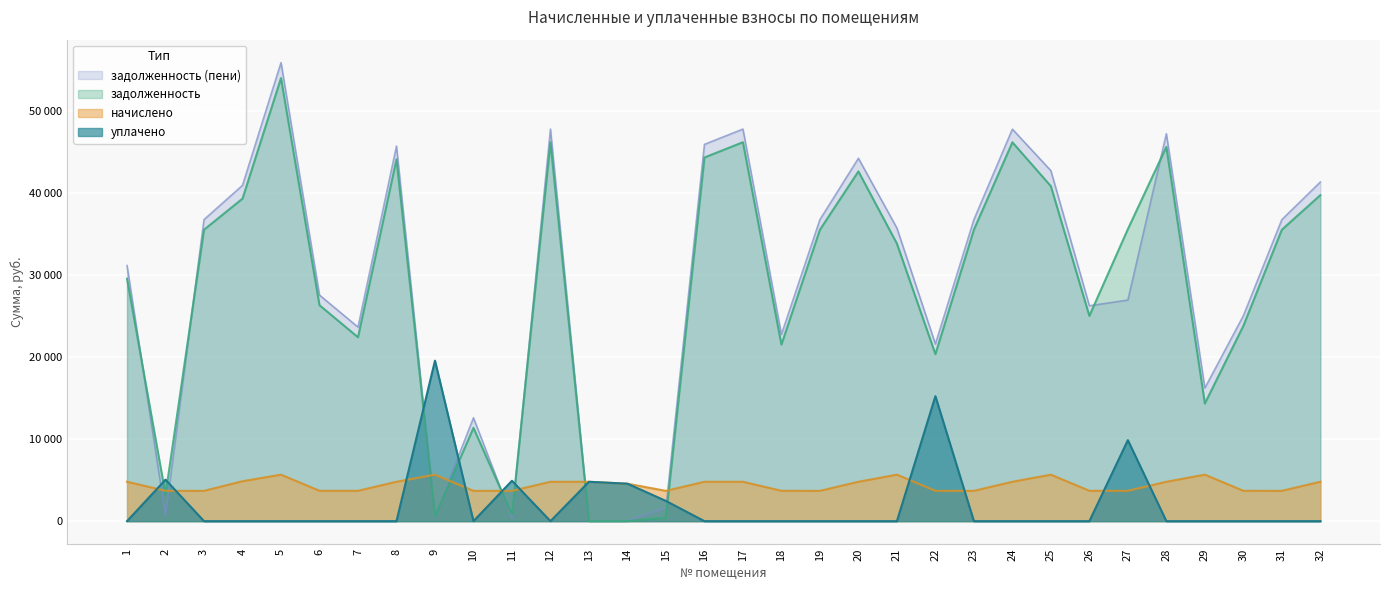

At which category is the sum across all series the highest?

5